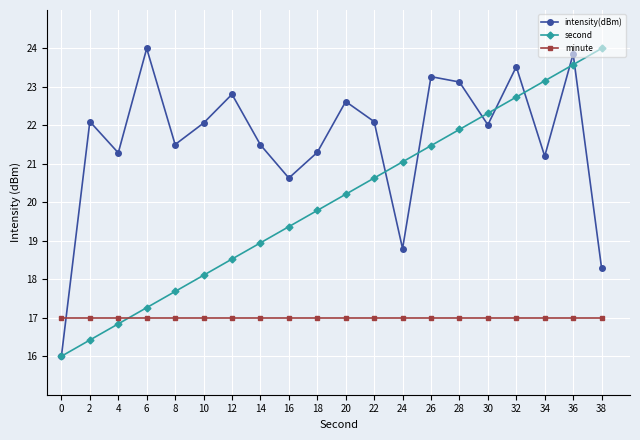

How many lines are shown in the chart?

3